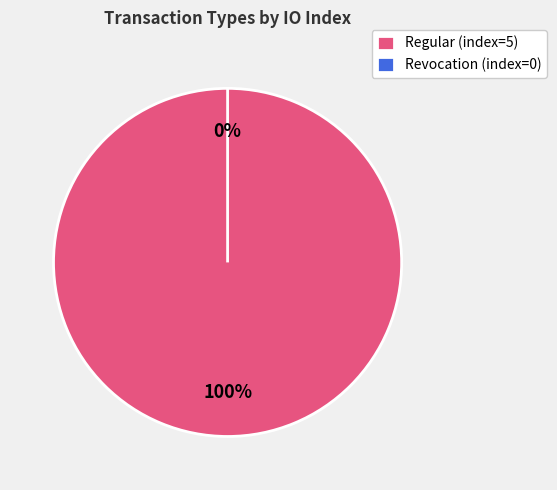

Does any single category account for the majority?

Yes